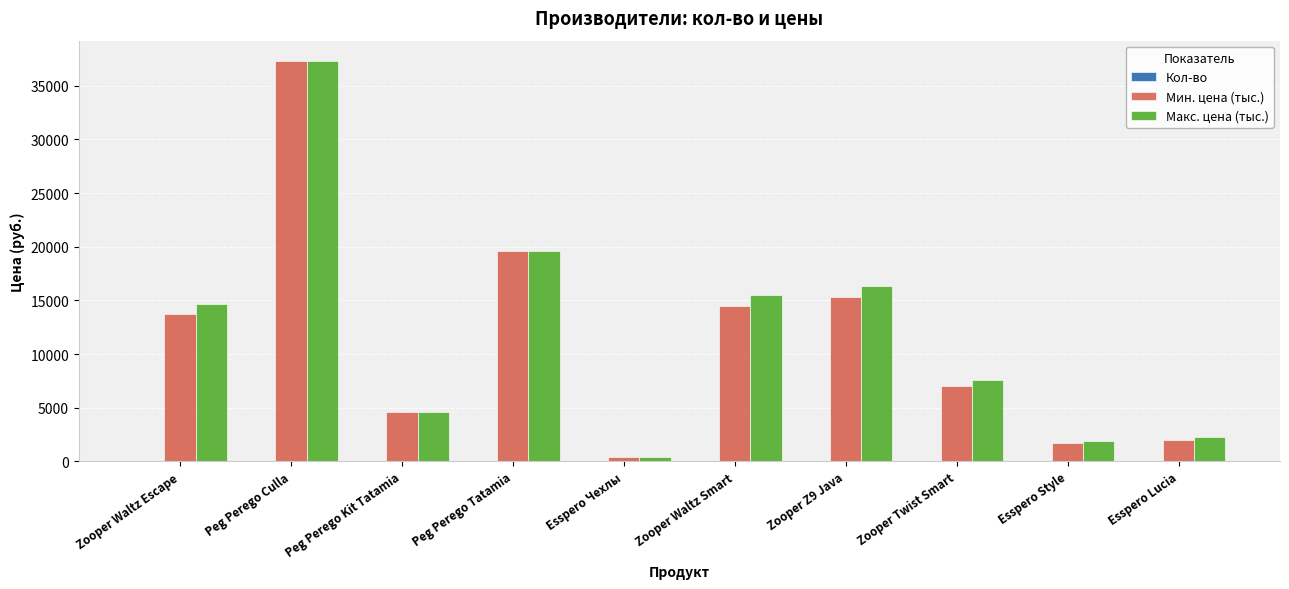

The Макс. цена (тыс.) series shows 5414 at Zooper Waltz Smart. True or false?

False